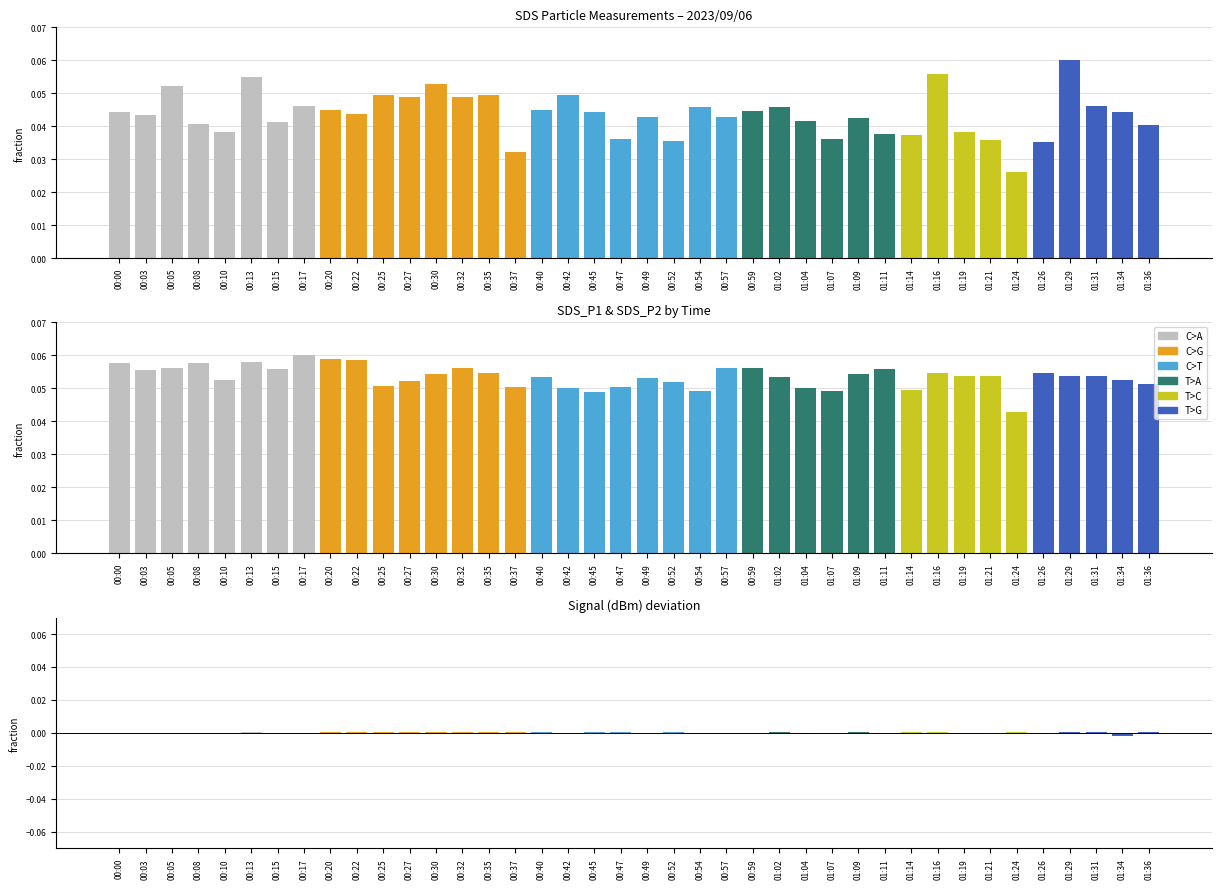

Rank the series at 01:31 from highest to lowest value.

SDS_P2, SDS_P1, Signal